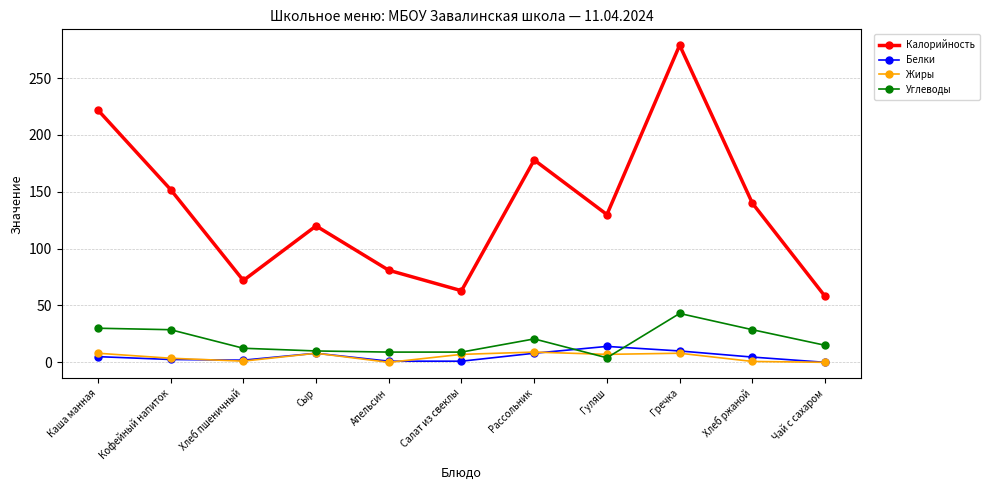

Which label corresponds to the largest value in the chart?

Гречка